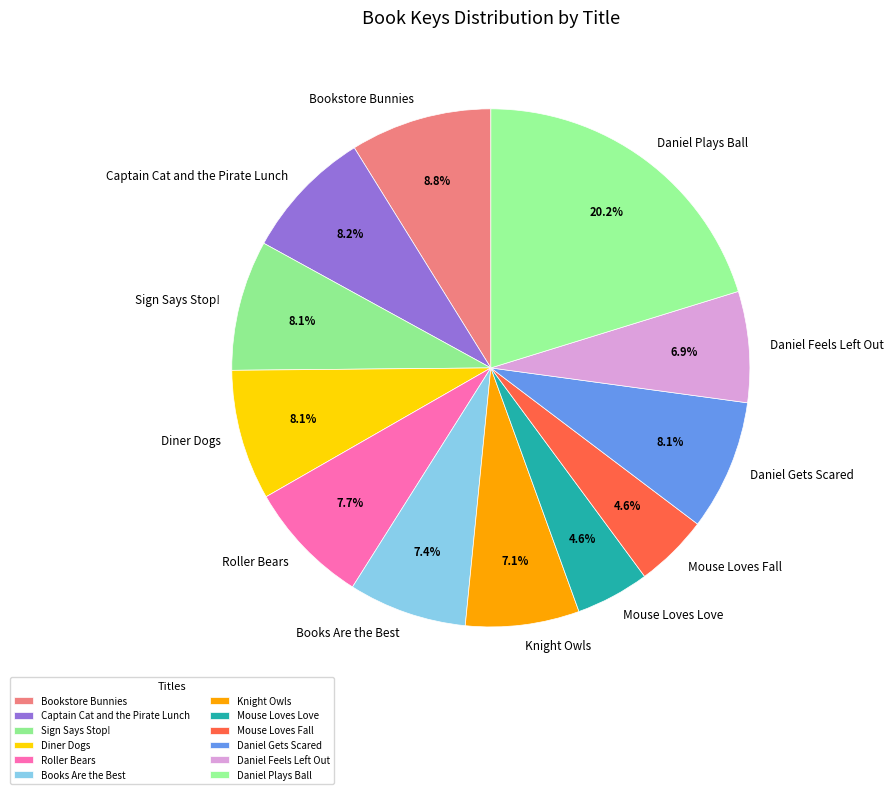

How many segments does this pie chart have?

12